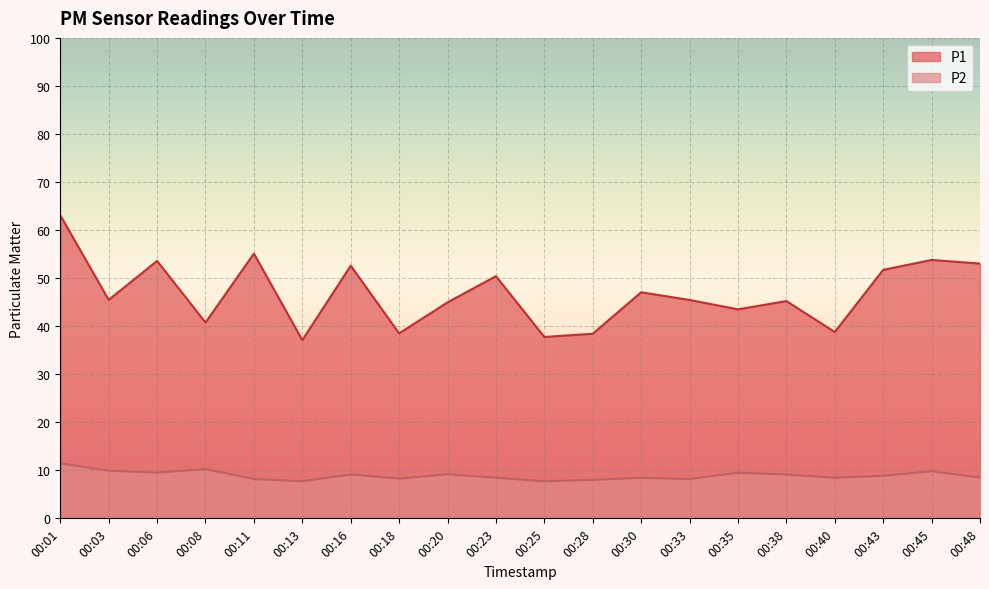

True or false: P1 and P2 cross at least once.

False